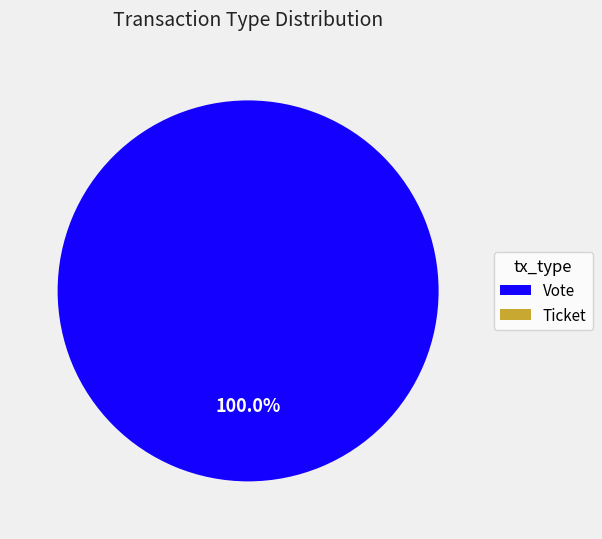

The Vote slice represents 93% of the pie. True or false?

False